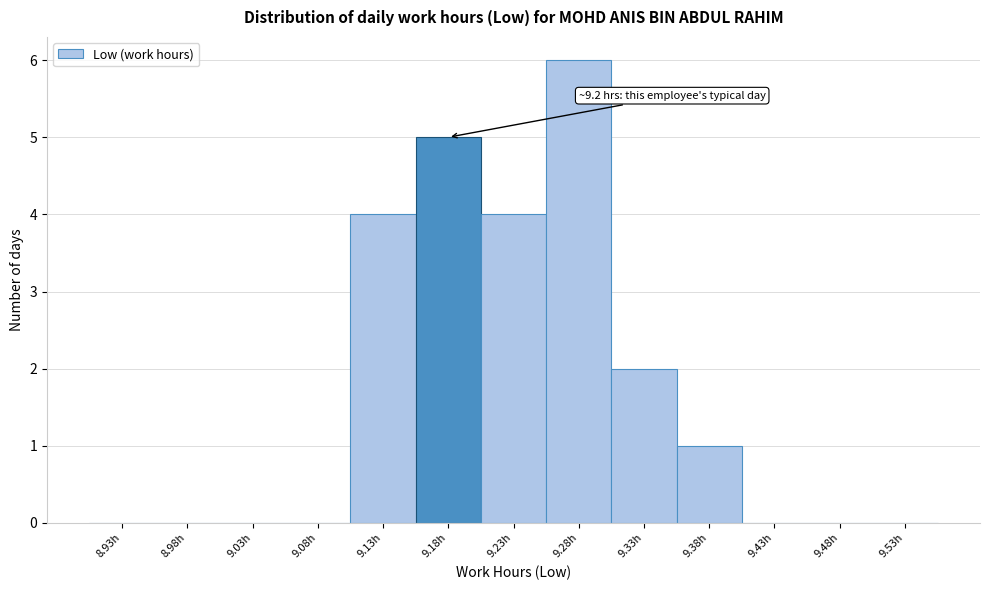

Over which range of the x-axis is the bar tallest?

9.25 to 9.30